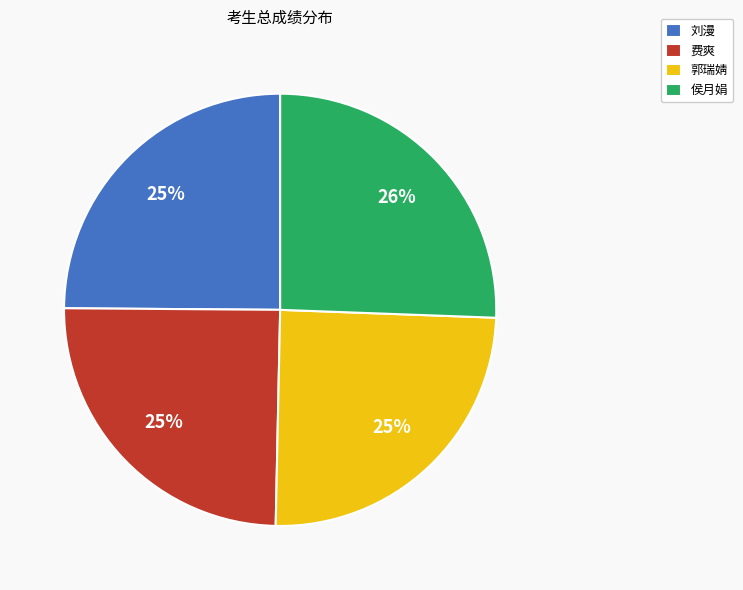

The 费爽 slice represents 16% of the pie. True or false?

False